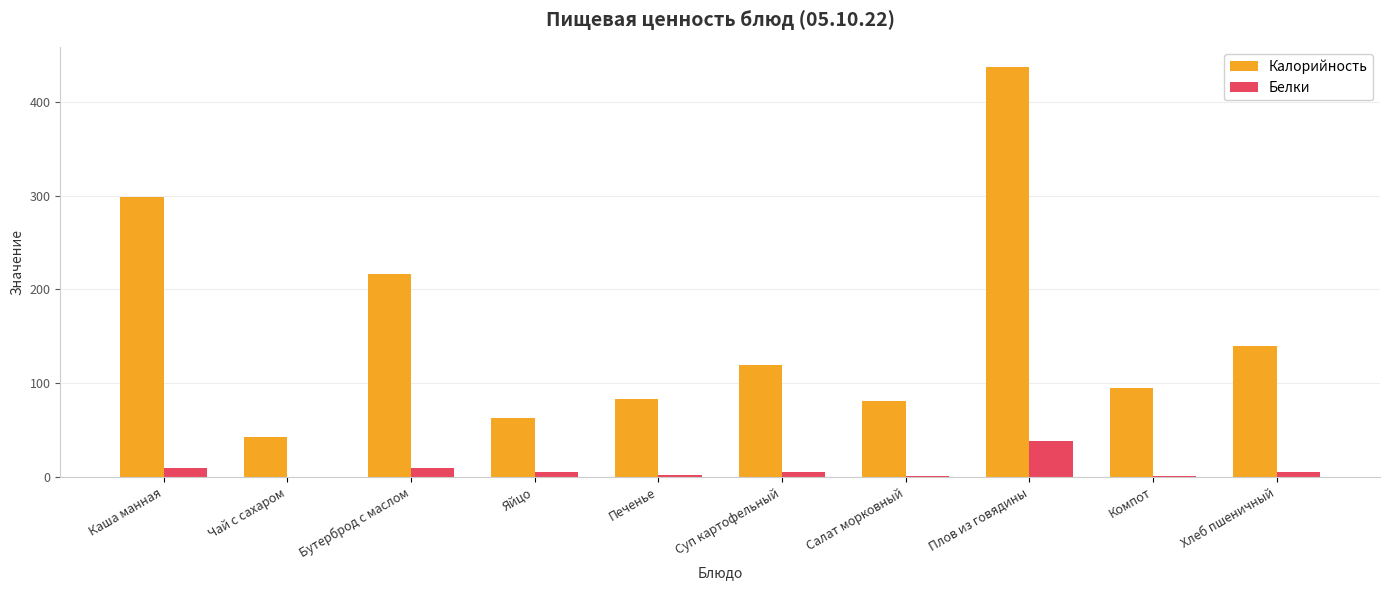

What value does the Белки series have at Каша манная?

9.4